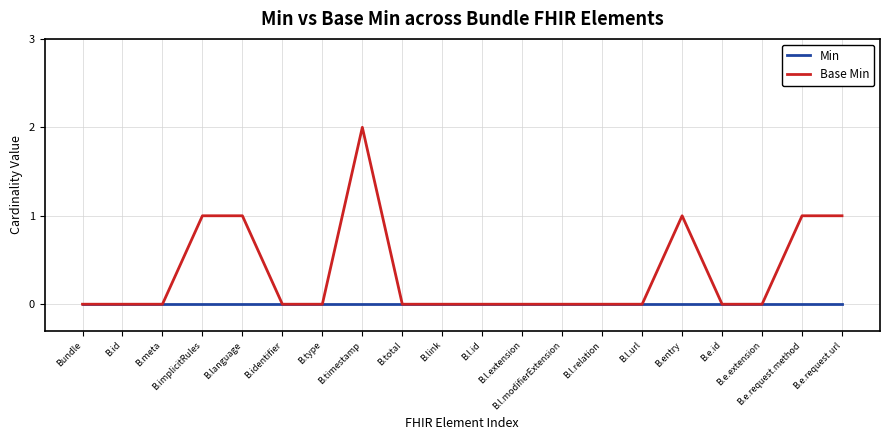

Reading left to right, list all the values displayed in this chart.

Min: 0	0	0	0	0	0	0	0	0	0	0	0	0	0	0	0	0	0	0	0
Base Min: 0	0	0	1	1	0	0	2	0	0	0	0	0	0	0	1	0	0	1	1